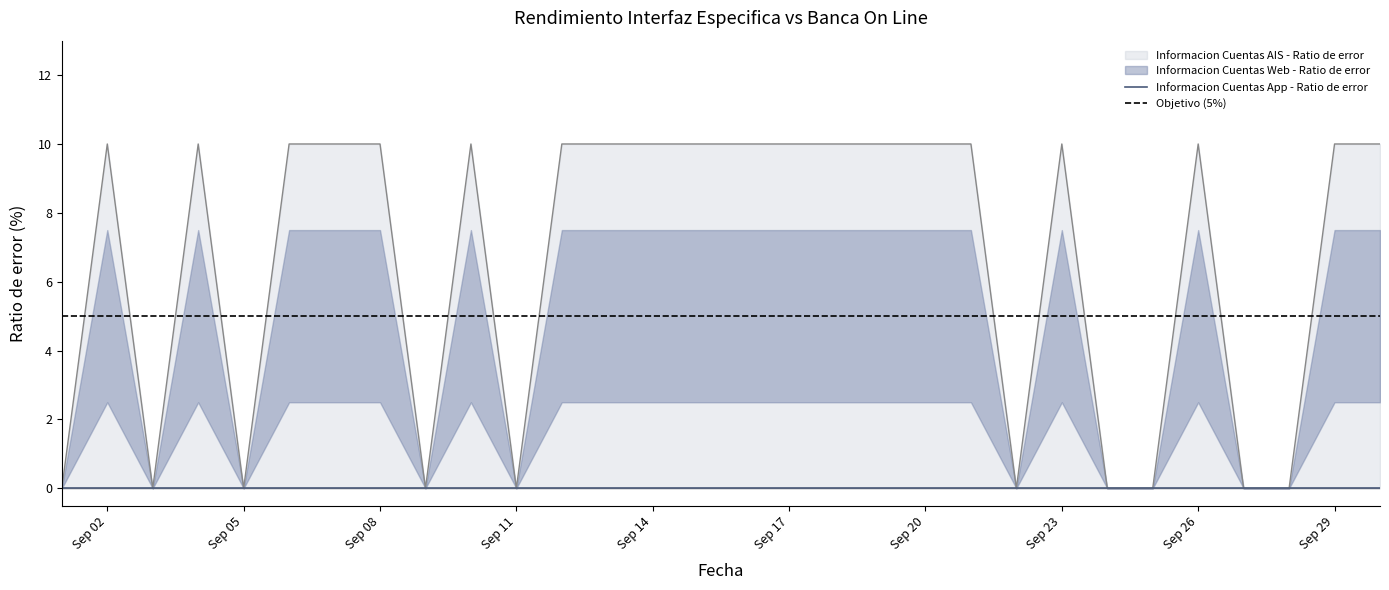

True or false: Informacion Cuentas Web - Ratio de error and Informacion Cuentas App - Ratio de error intersect in this chart.

False